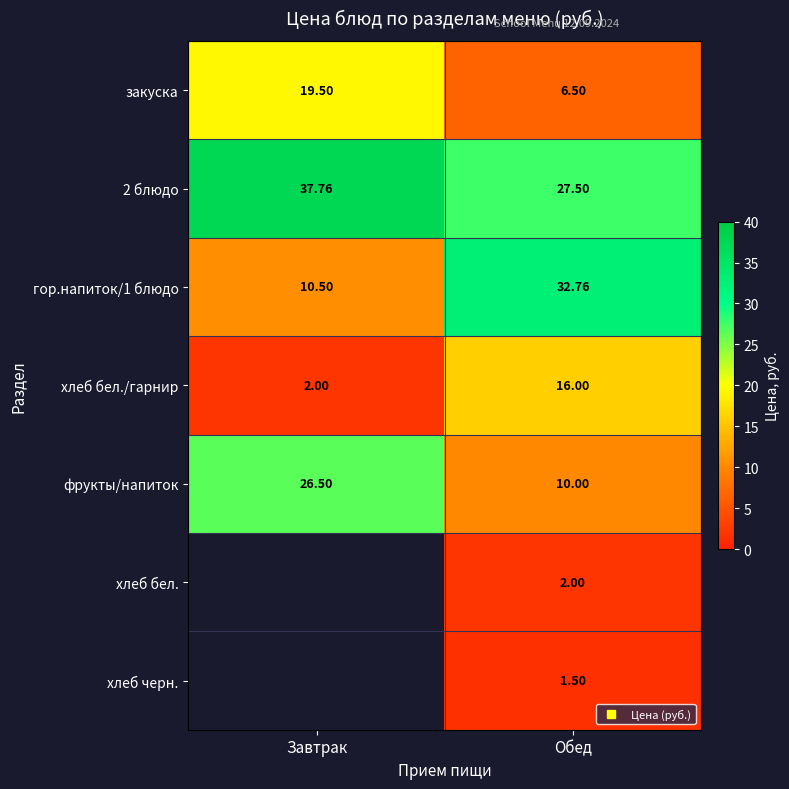

What is the approximate value of гор.напиток/1 блюдо at Завтрак?

10.5